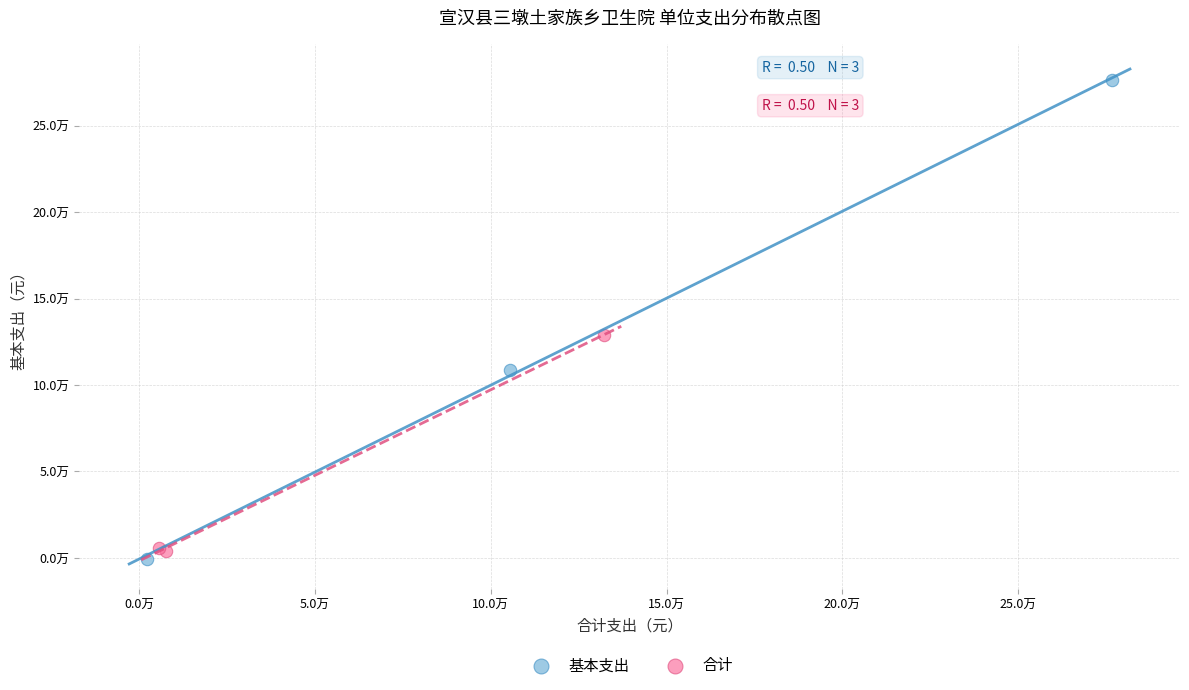

Which series contains the lowest Y value?

基本支出